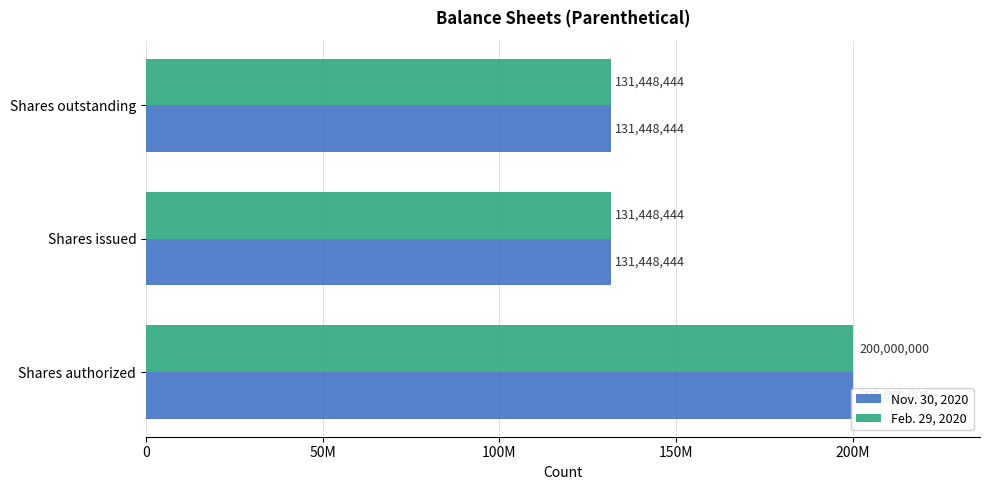

List the series in order of their peak value, lowest first.

Nov. 30, 2020, Feb. 29, 2020